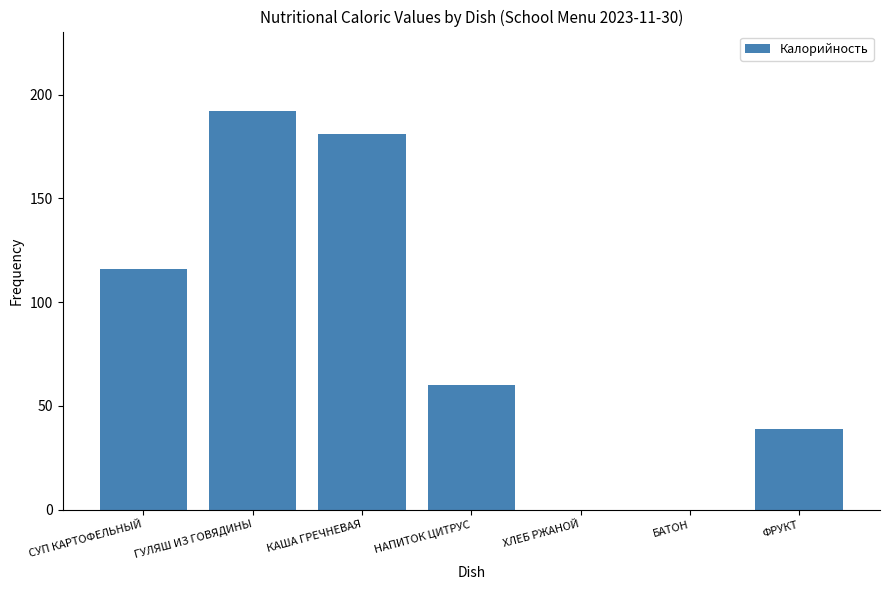

Where does the data first go above 60?

СУП КАРТОФЕЛЬНЫЙ